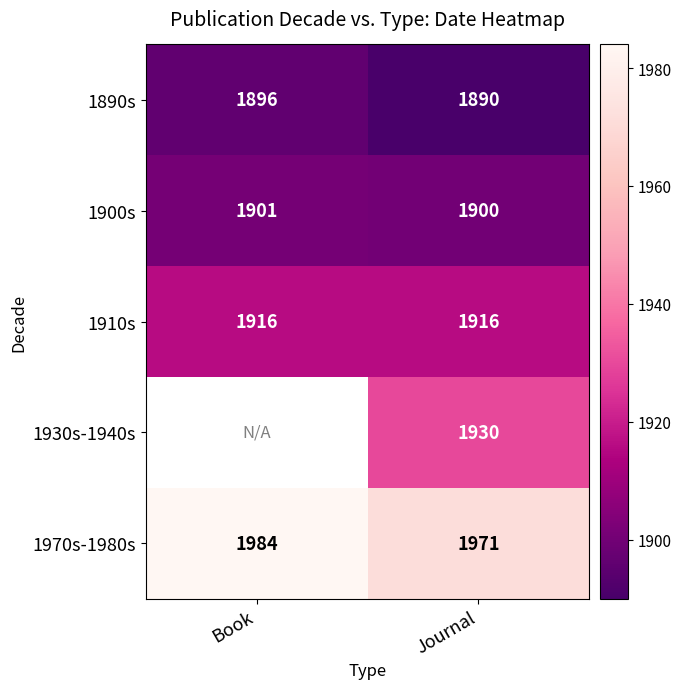

True or false: 1930s-1940s has a value of 777.7 at Journal.

False